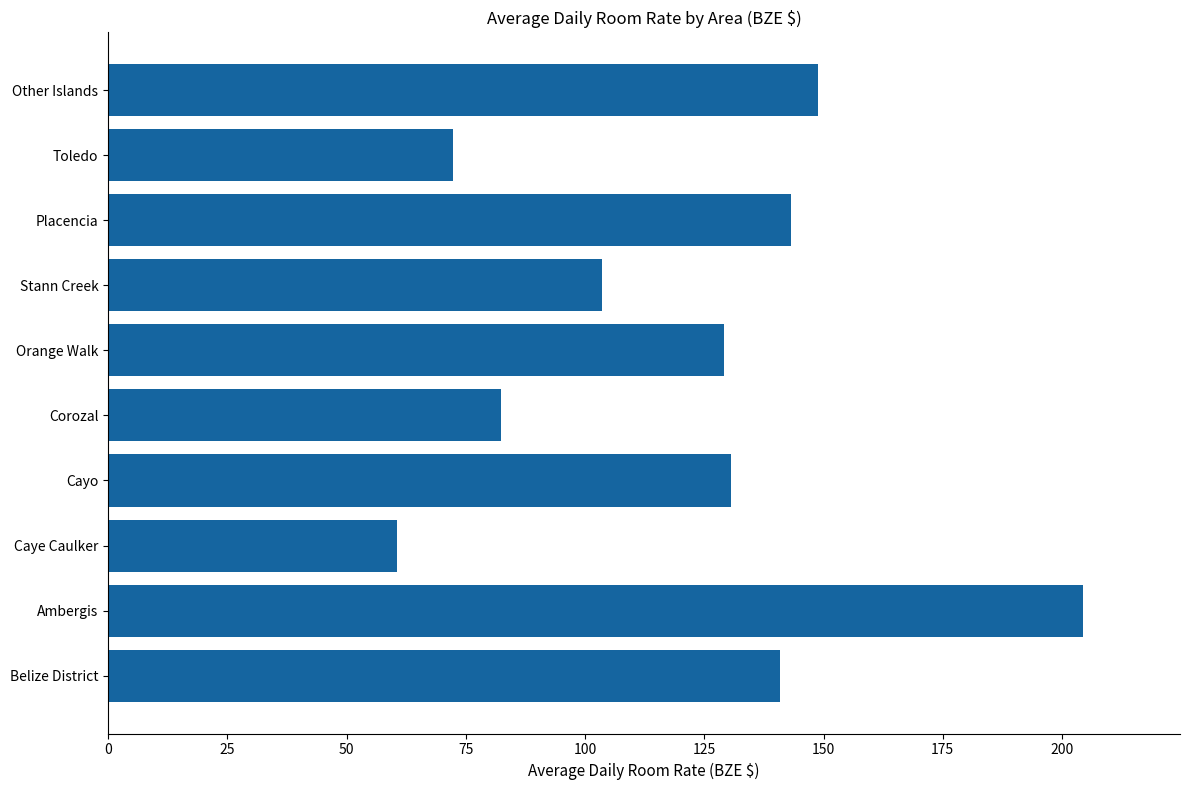

The chart shows a value of 218.1 at Orange Walk. True or false?

False